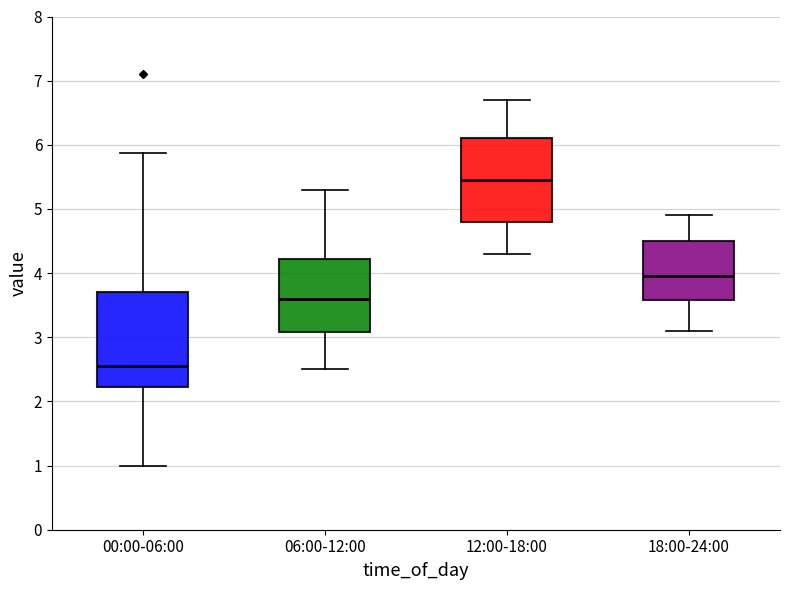

Reading left to right, transcribe this box plot: for each box, give where its median line is, the range the box spans, and where its two whiskers end, as read against the y-axis. The values are not printed on the chart, so give them approximately, as read against the axis.

00:00-06:00: median 2.6, box 2.2 to 3.7, whiskers 1.0 to 5.9
06:00-12:00: median 3.6, box 3.1 to 4.2, whiskers 2.5 to 5.3
12:00-18:00: median 5.5, box 4.8 to 6.1, whiskers 4.3 to 6.7
18:00-24:00: median 4.0, box 3.6 to 4.5, whiskers 3.1 to 4.9